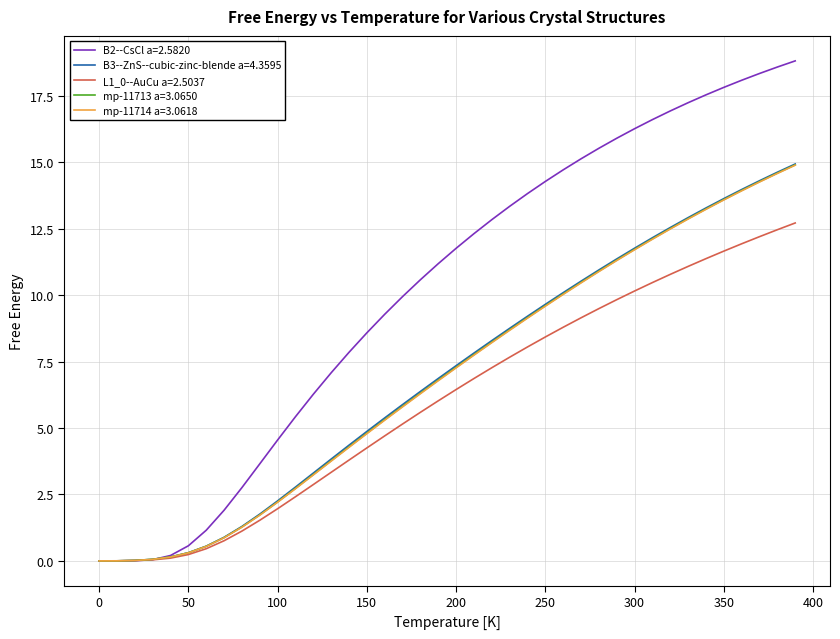

Which series has the largest range (max minus min)?

B2--CsCl a=2.5820